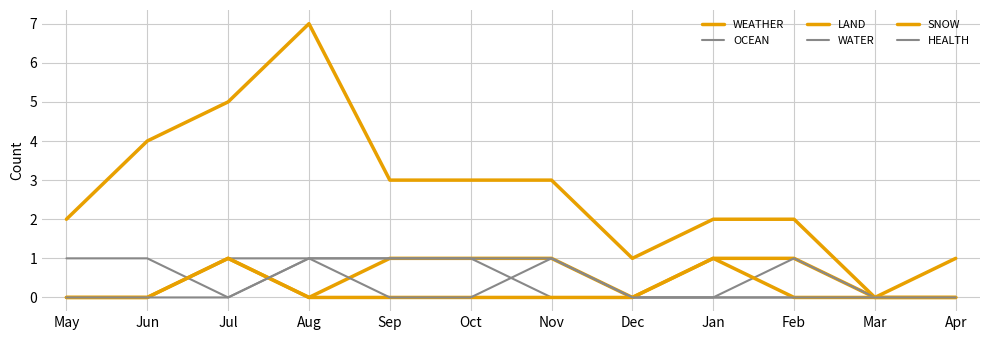

How many lines are shown in the chart?

6